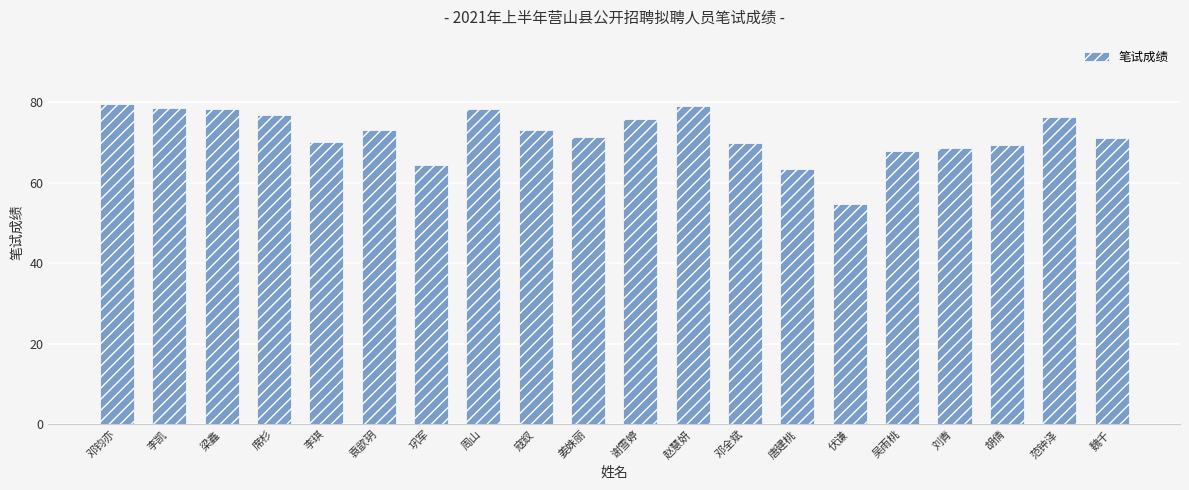

Which category has the lowest value across all series?

伏谦